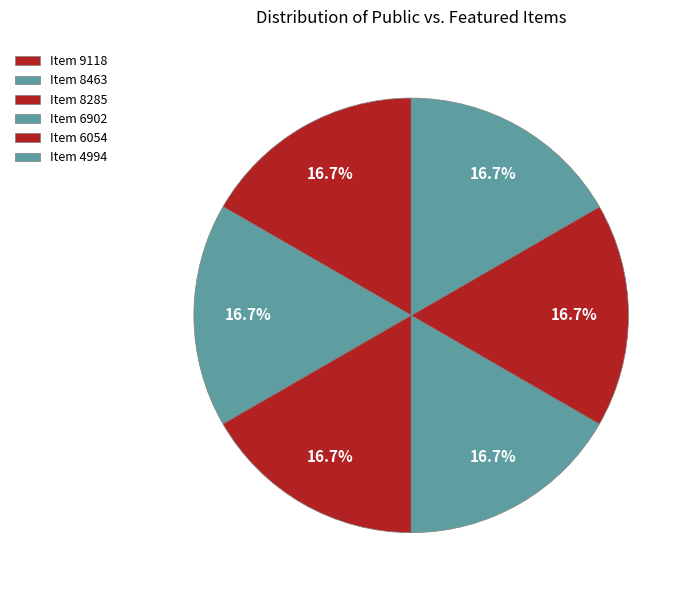

How many slices are in this pie chart?

6